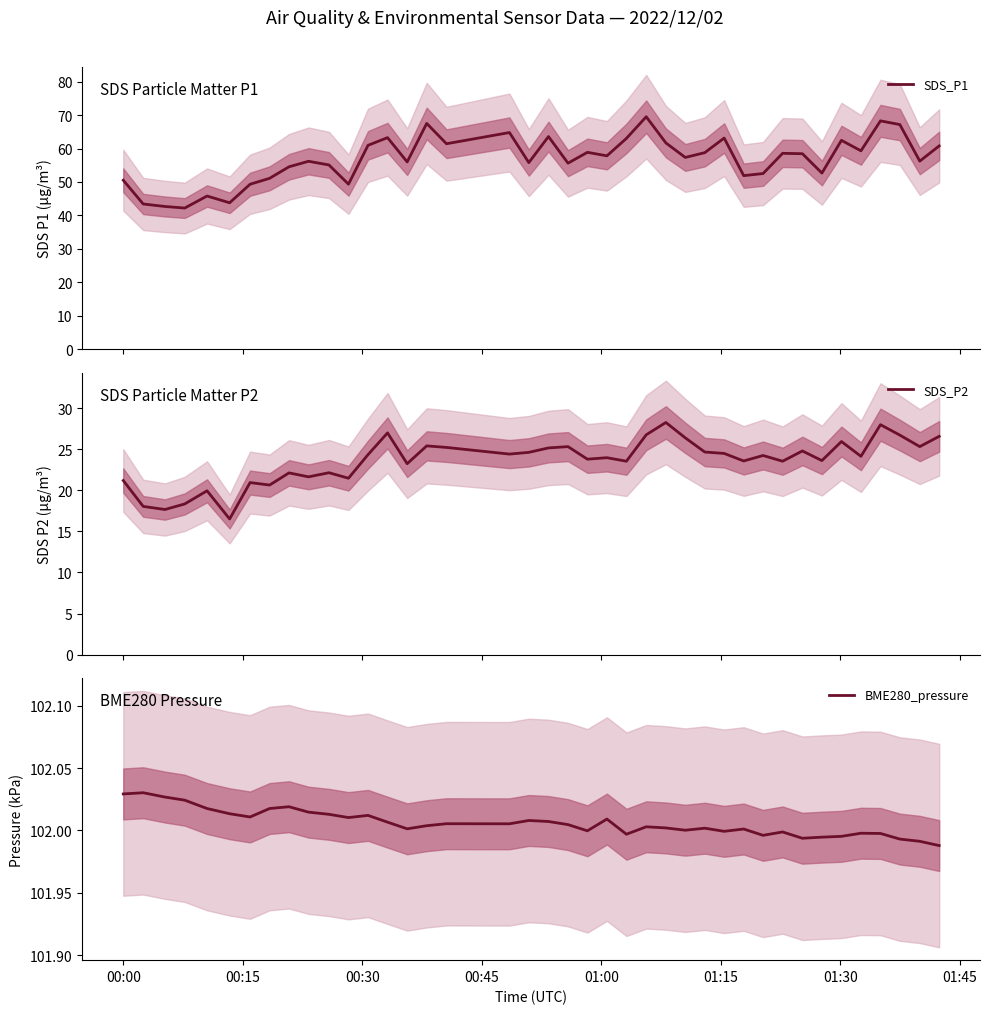

At how many categories does at least one series exceed 95?

40